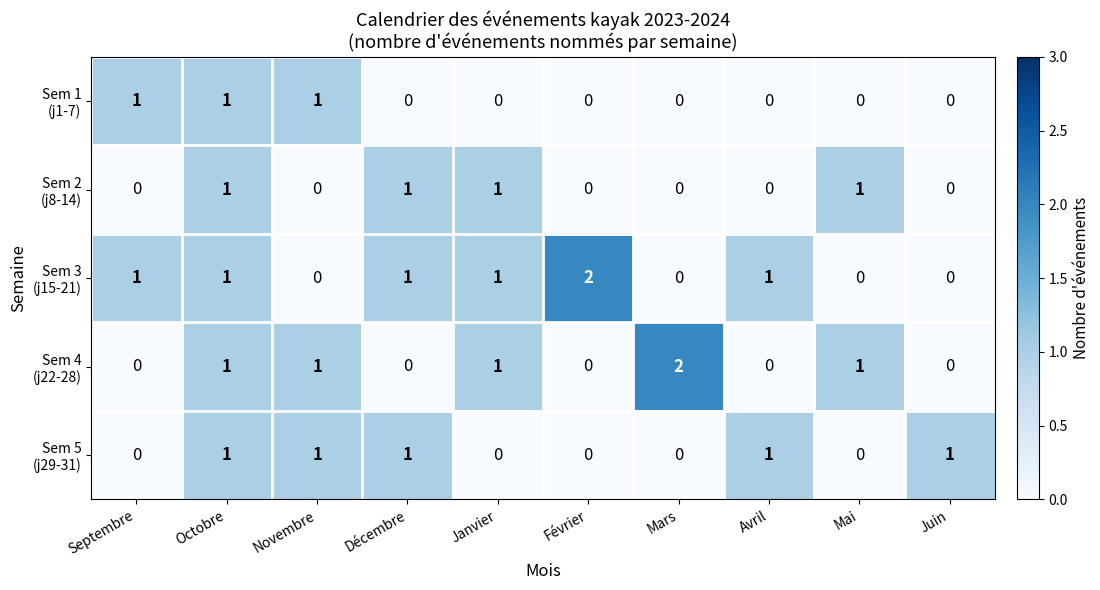

At which category is the sum across all series the highest?

Octobre